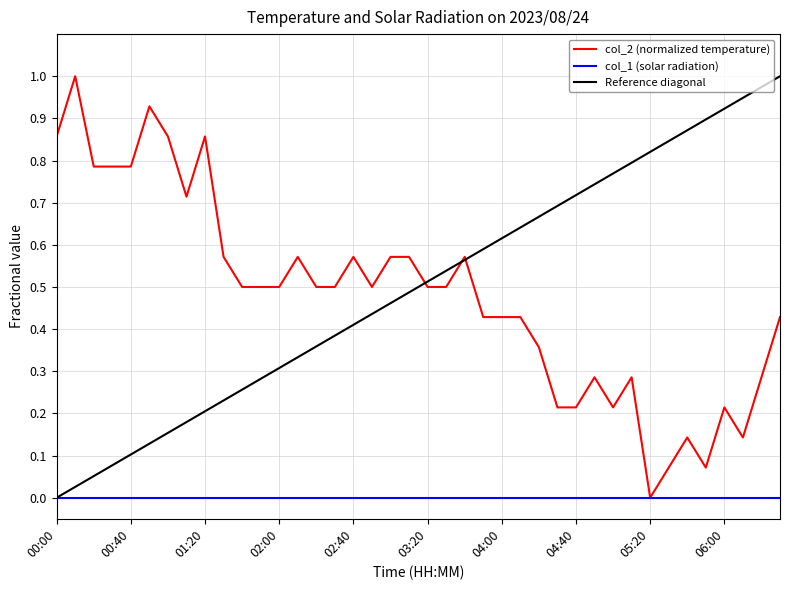

Does the chart have visible grid lines?

Yes